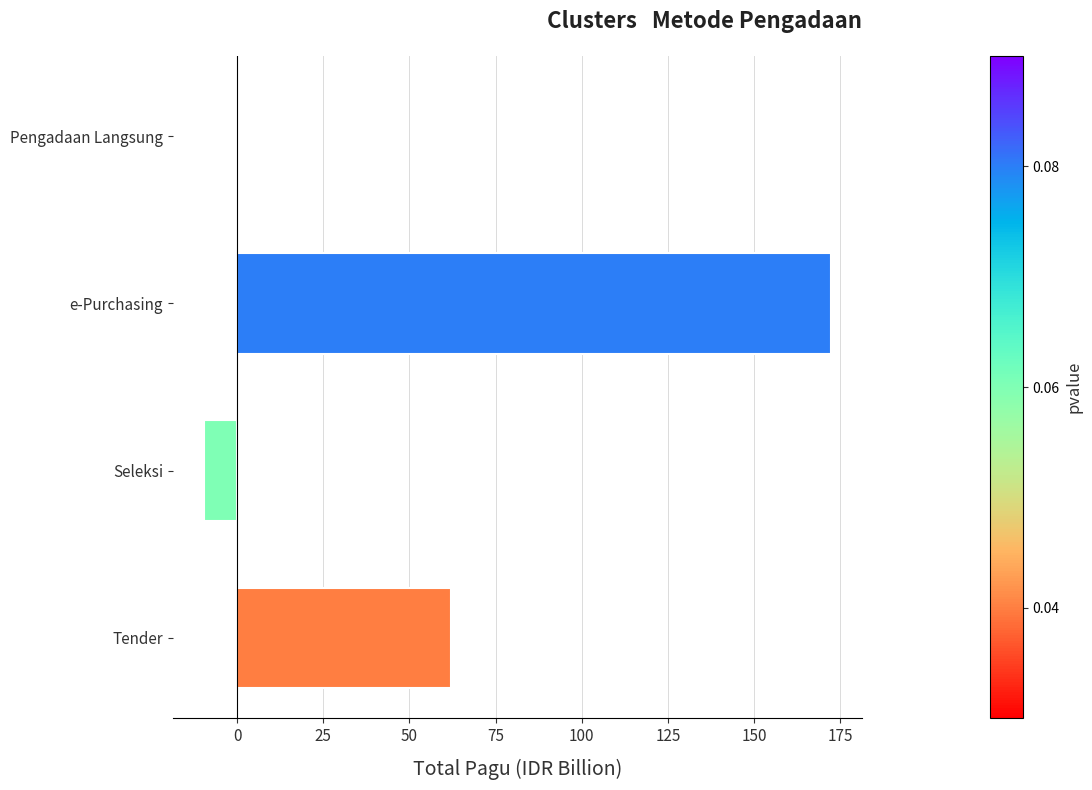

Between Pengadaan Langsung and Seleksi, which is larger?

Pengadaan Langsung